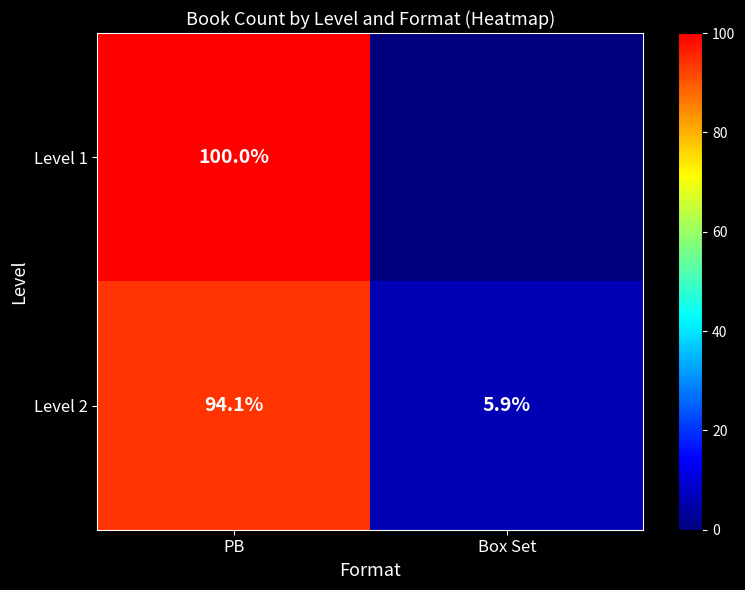

The value of Level 2 at PB is 94.1. True or false?

True